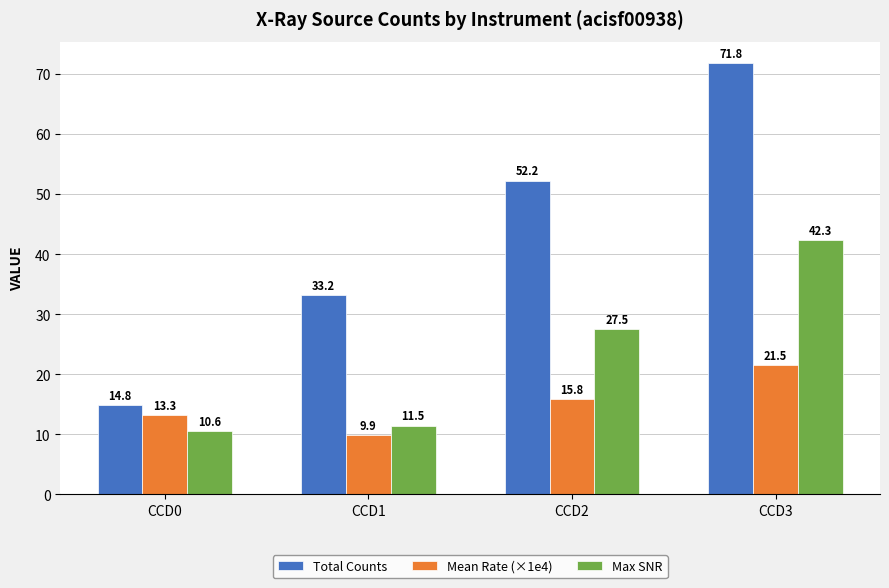

Is the value of Mean Rate (×1e4) at CCD2 greater than the value of Max SNR at CCD2?

No